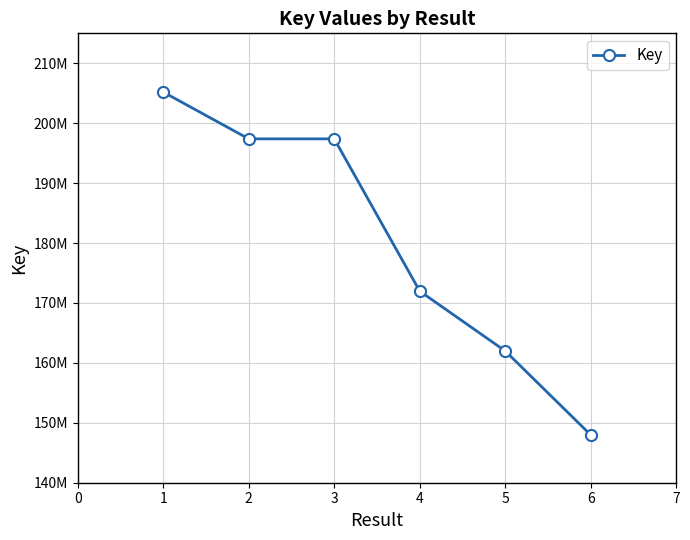

Does the chart have visible grid lines?

Yes